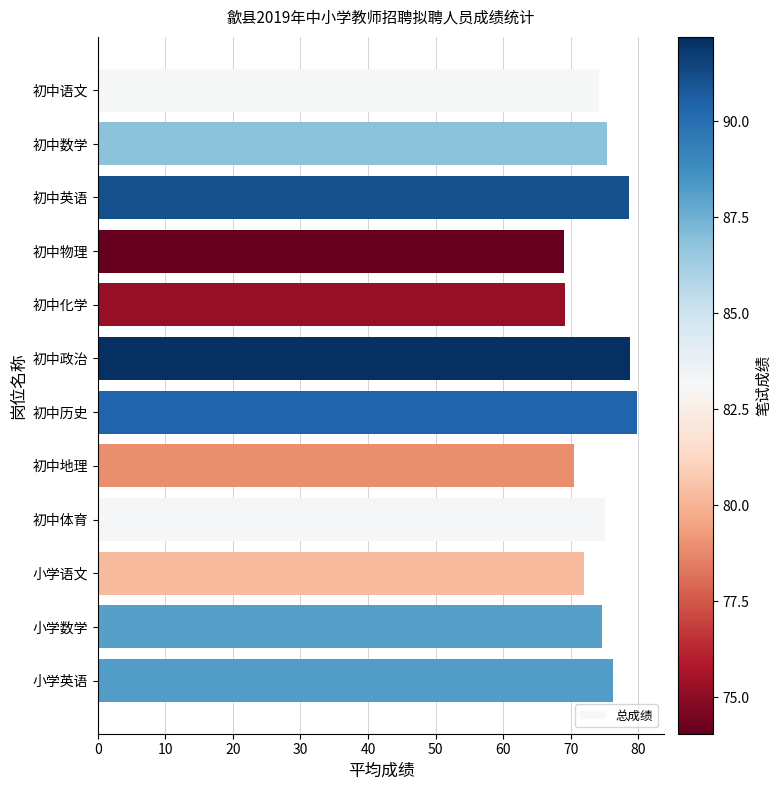

What is the smallest value displayed?

69.1